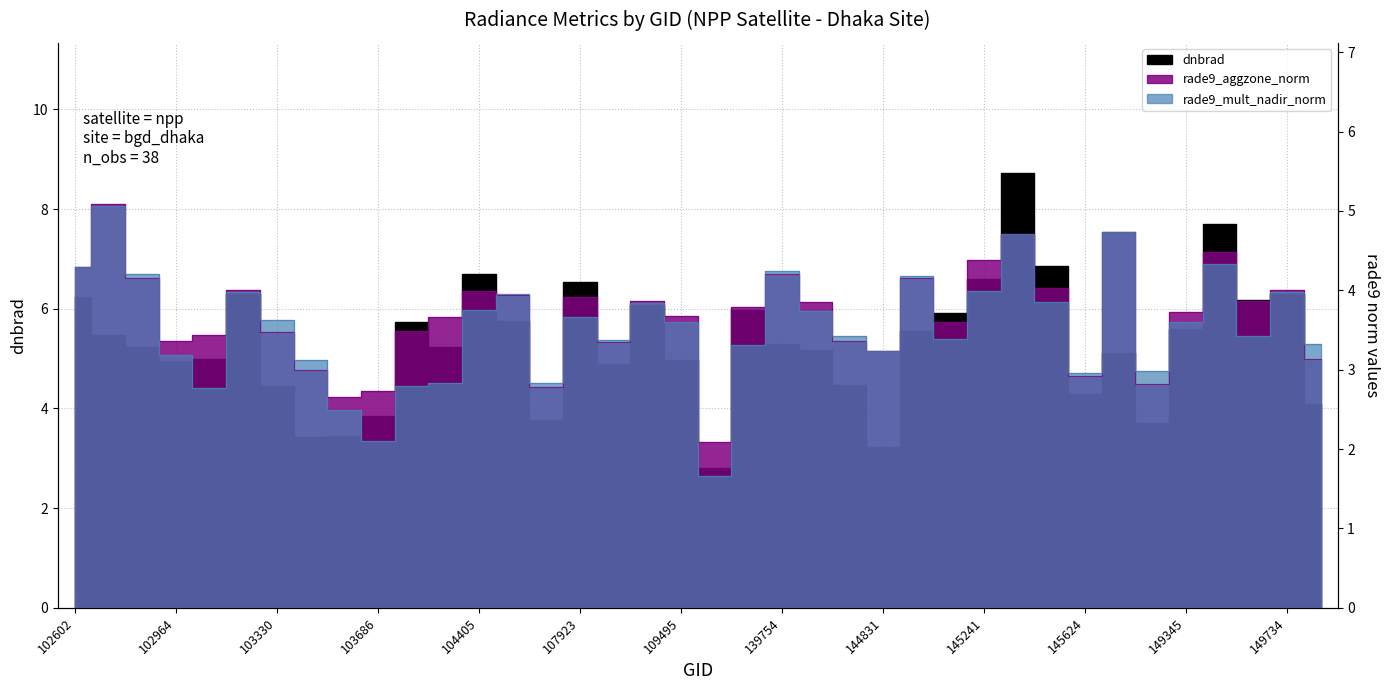

True or false: rade9_aggzone_norm has more than 0 interior local peaks.

True